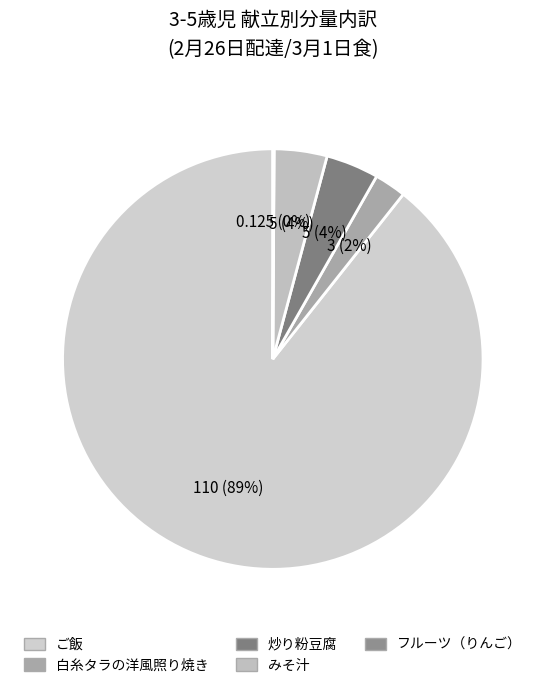

Is the sum of 白糸タラの洋風照り焼き and フルーツ（りんご） greater than half?

No